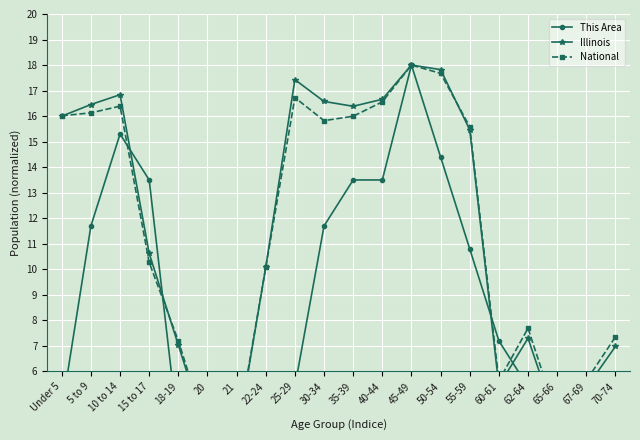

How many intersections are there between Illinois and National?

4